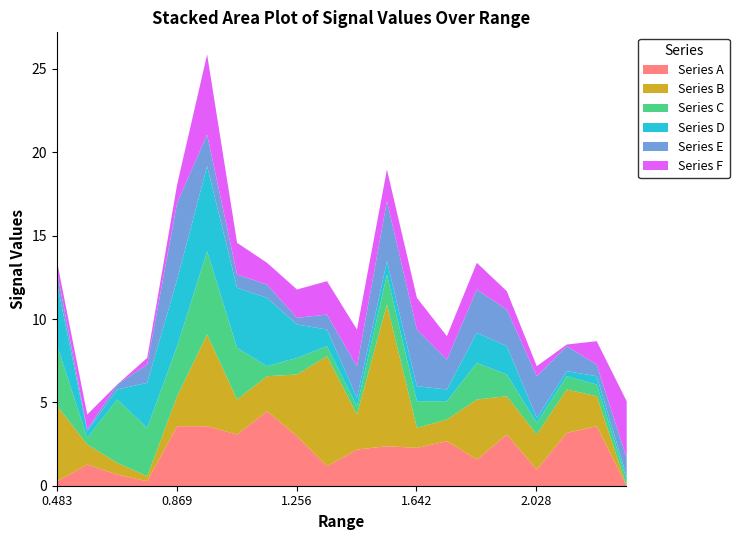

What are all the series names shown in the legend?

Series A, Series B, Series C, Series D, Series E, Series F